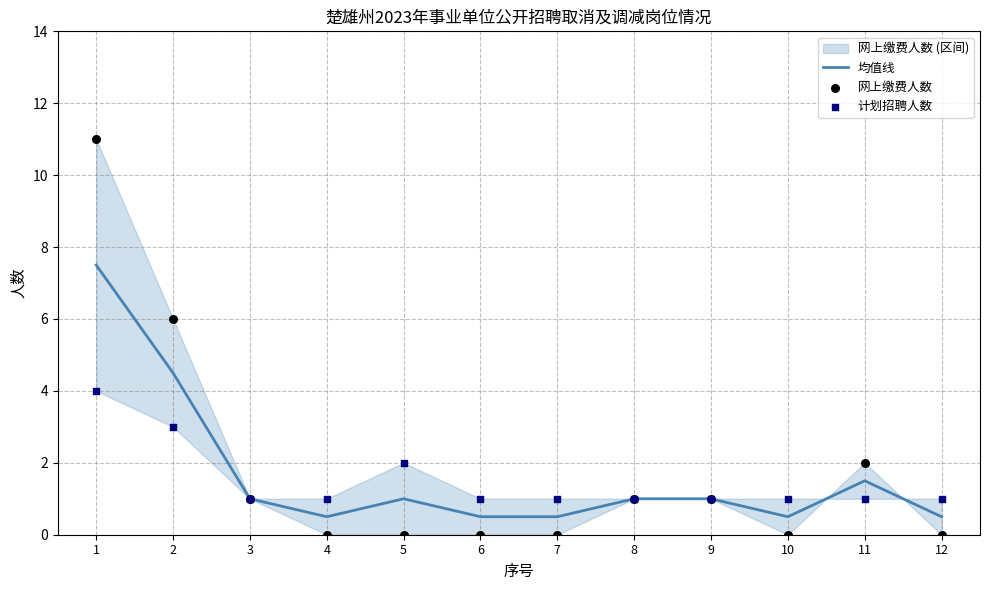

Which series has the widest spread of Y values?

网上缴费人数